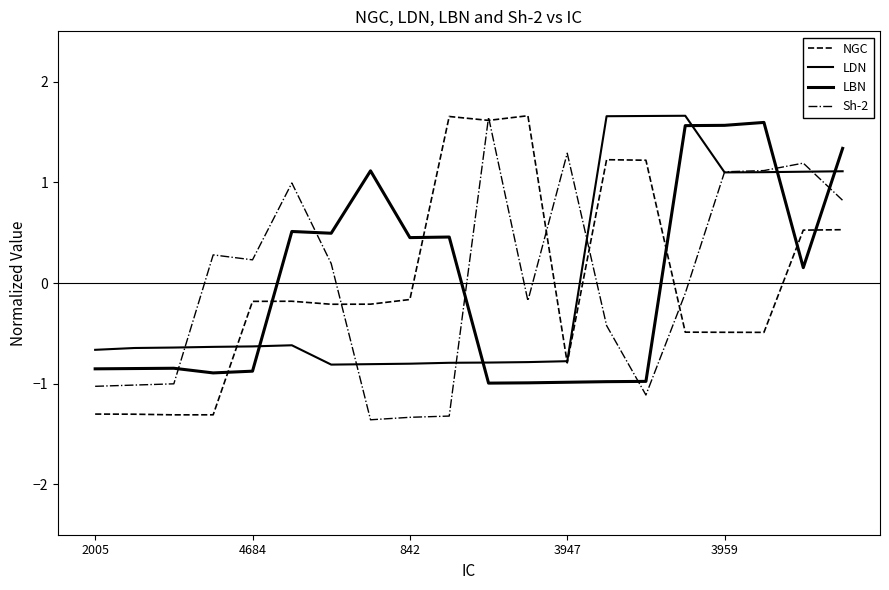

Rank the series by their maximum value, from lowest to highest.

LBN, Sh-2, LDN, NGC